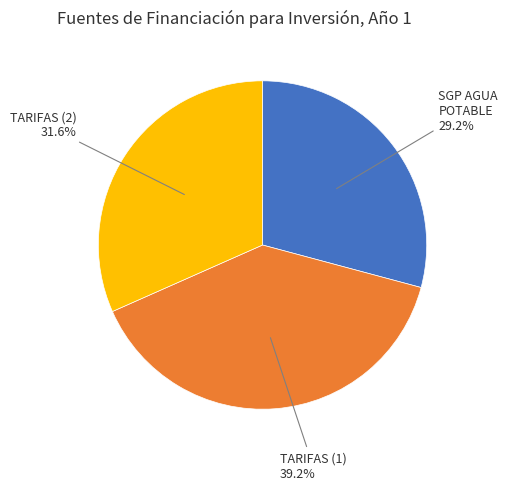

Does any single category account for the majority?

No